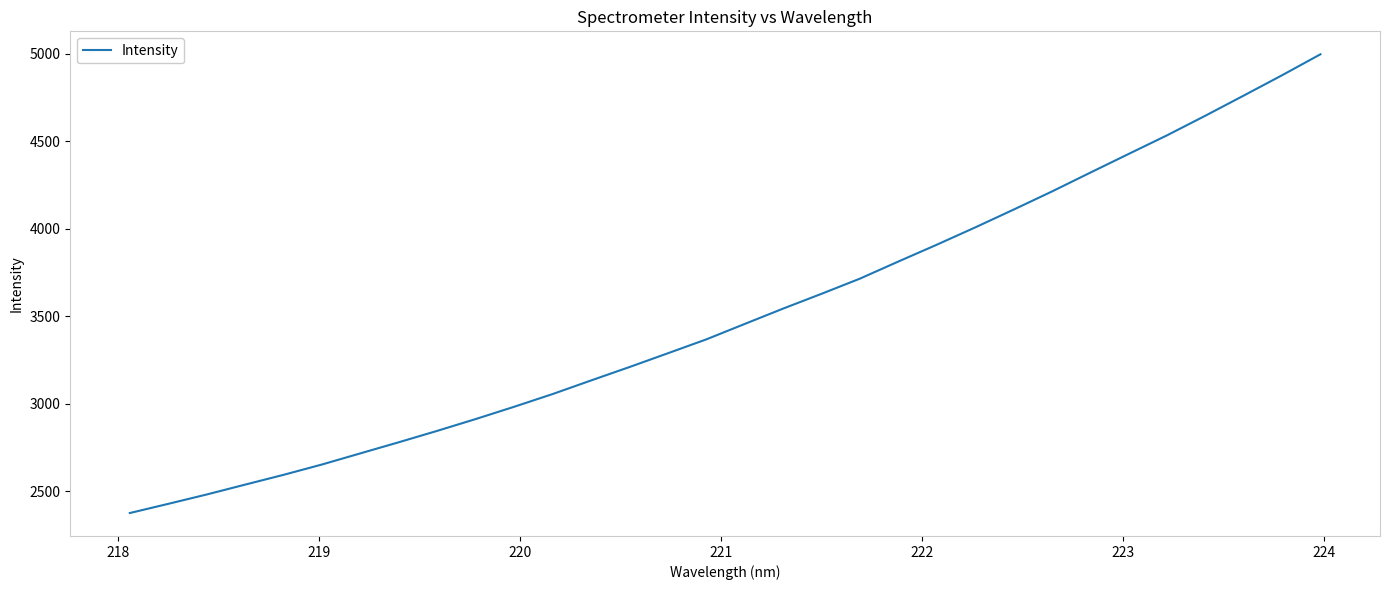

How many values exceed 3456?

16